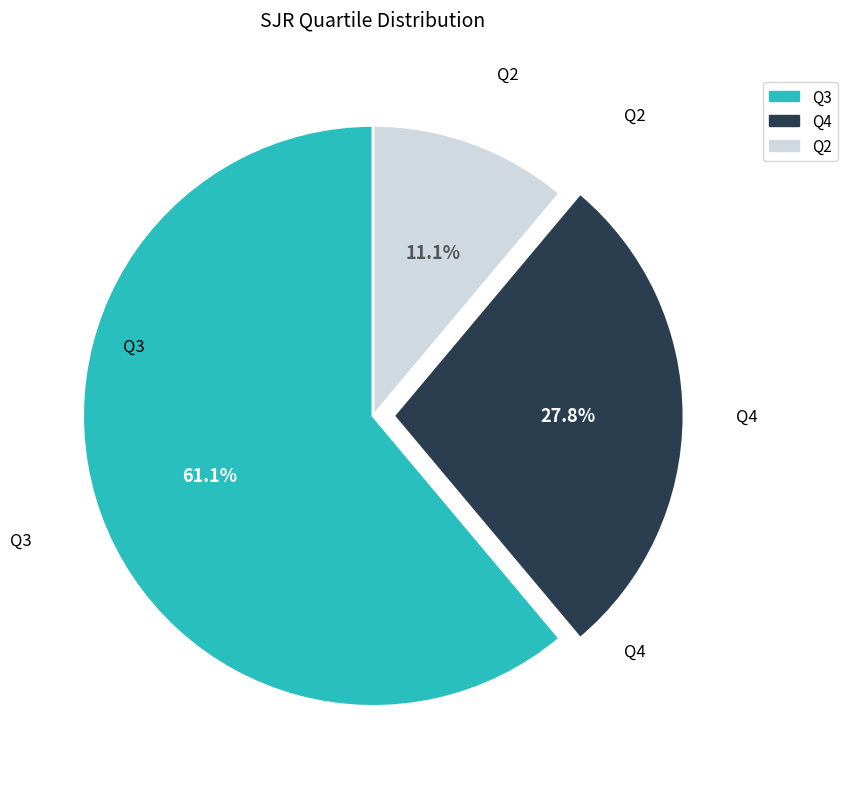

What is the ratio of the value at Q4 to the value at Q2?

2.5